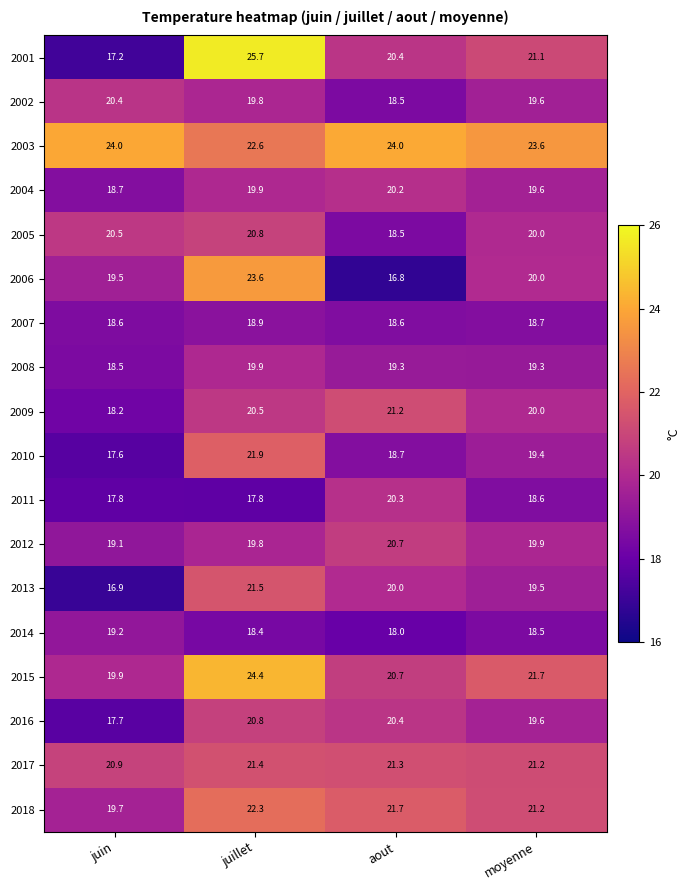

Which series changed the most between juin and moyenne?

2001